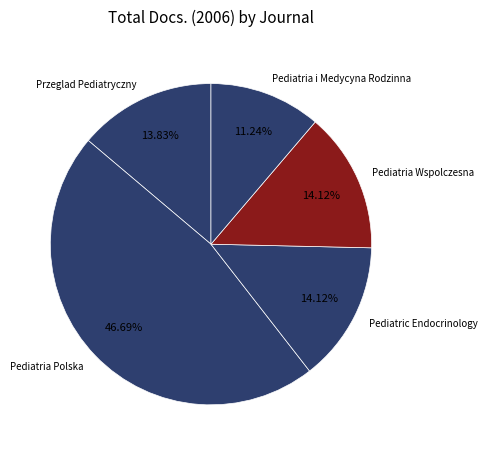

Approximately how many times larger is the value at Pediatria Polska compared to Pediatria i Medycyna Rodzinna?

4.2